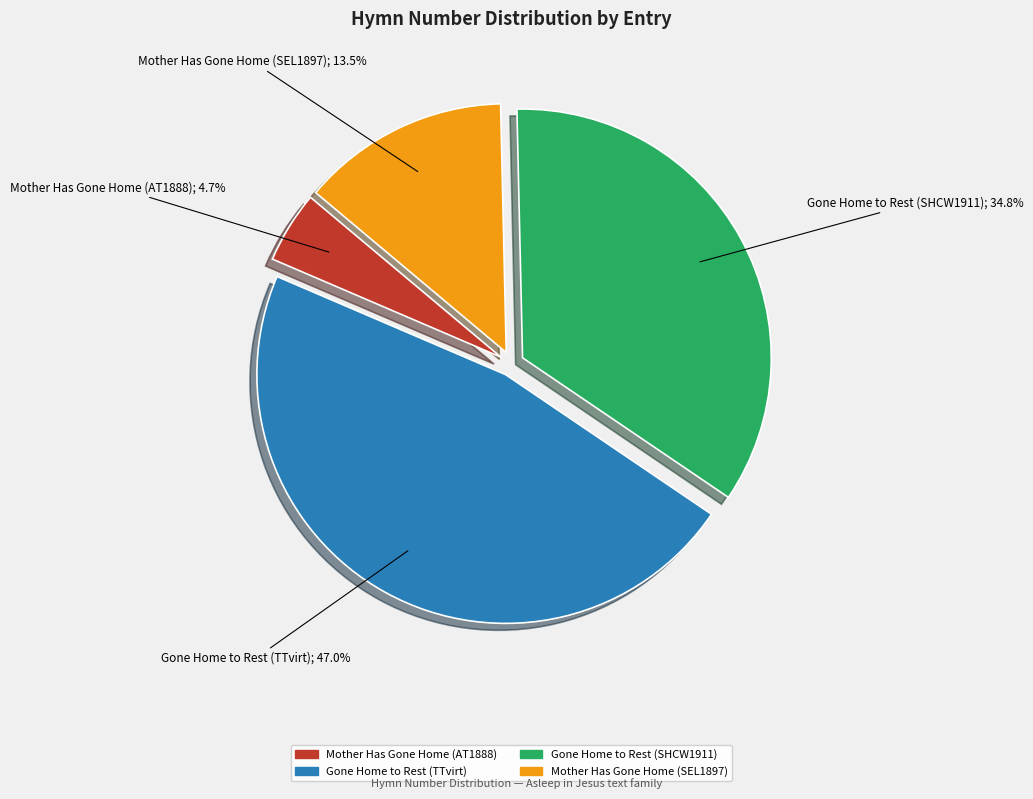

To the nearest percent, what is the average slice percentage?

25%